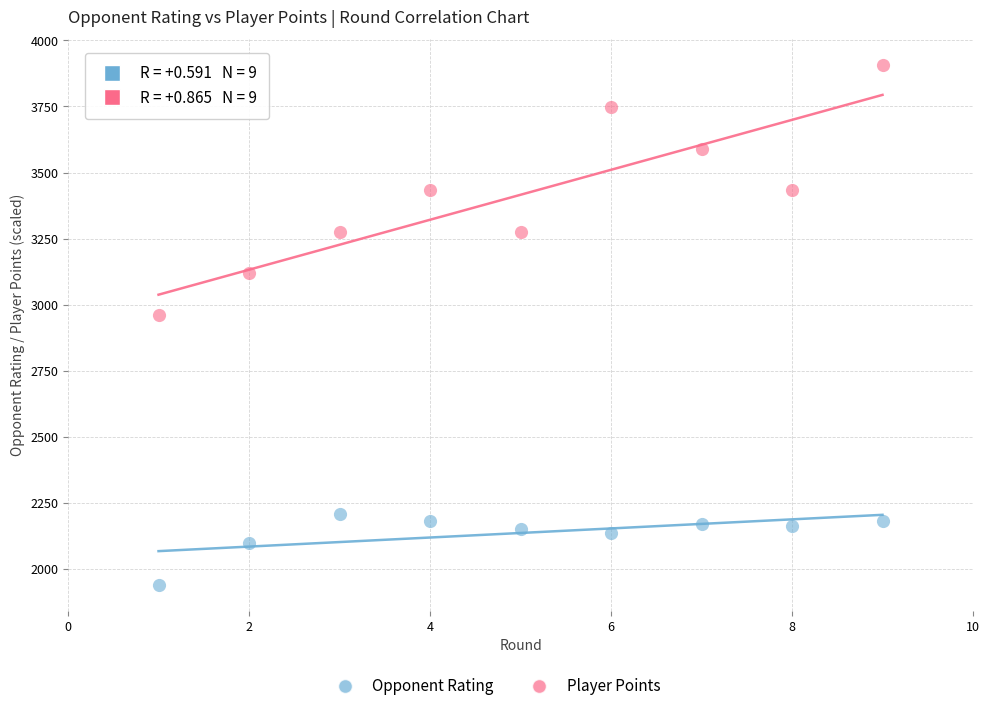

Across all data points, what is the range of Y values (max minus min)?

1966.0